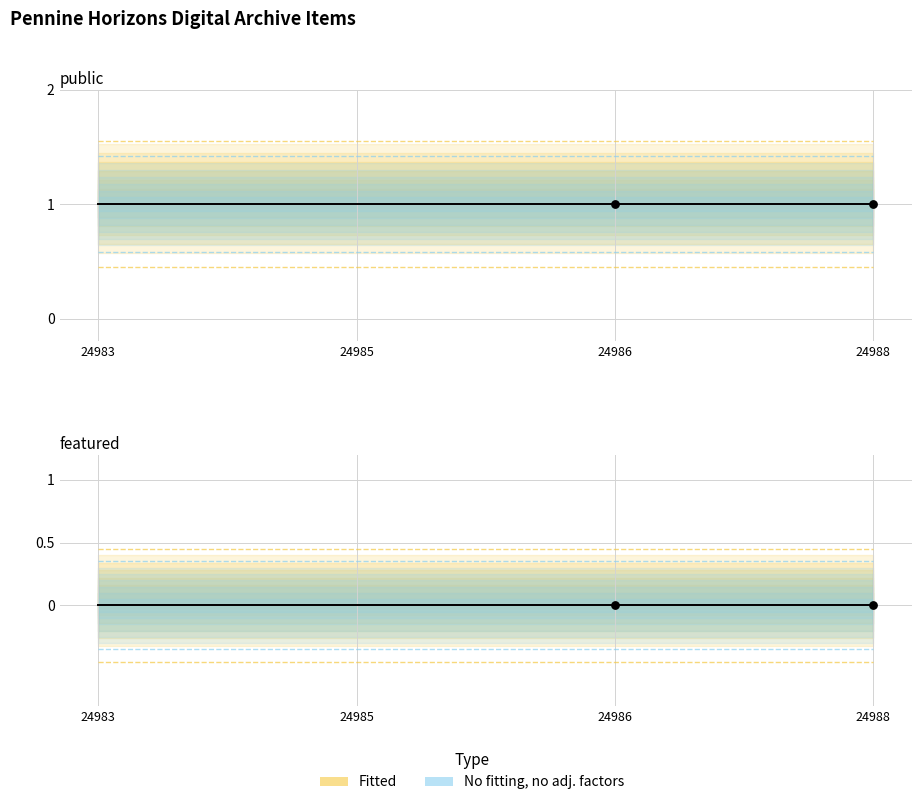

What is the total value across all series at 24983?

1